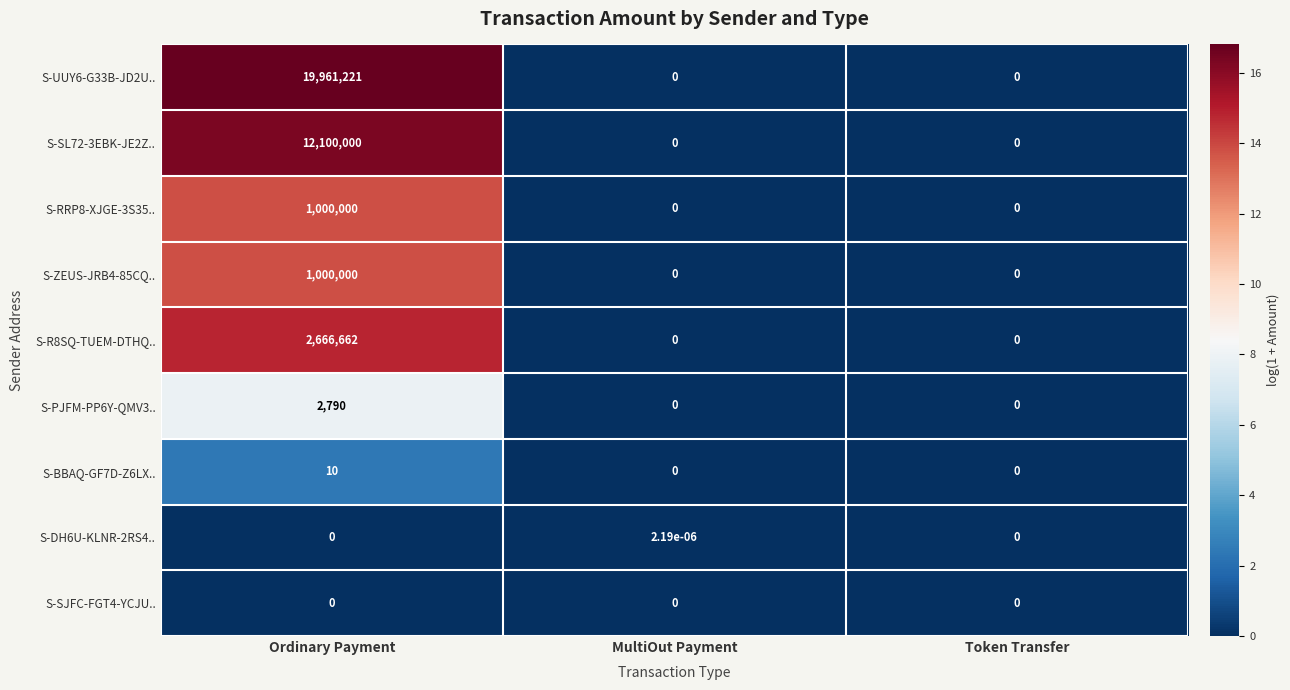

At how many categories does at least one series exceed 5?

1